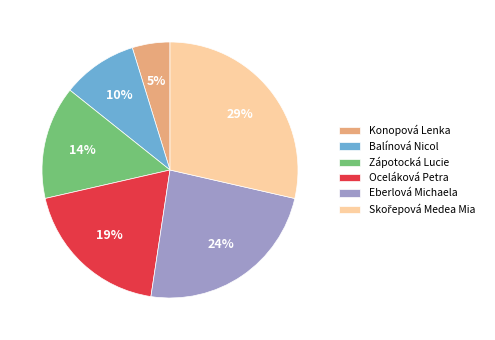

Is the sum of Oceláková Petra and Eberlová Michaela greater than half?

No